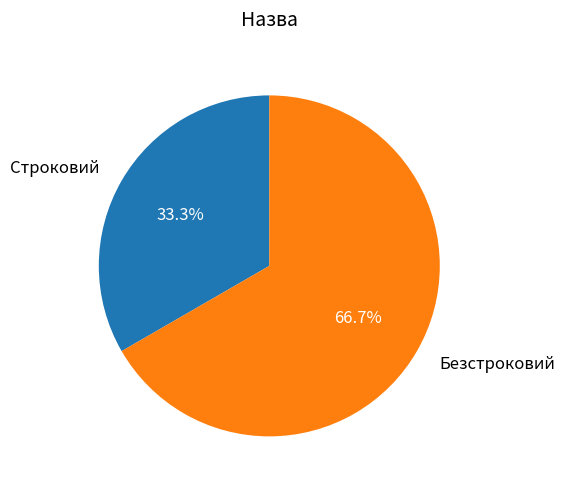

Is there any slice that represents more than half of the pie?

Yes